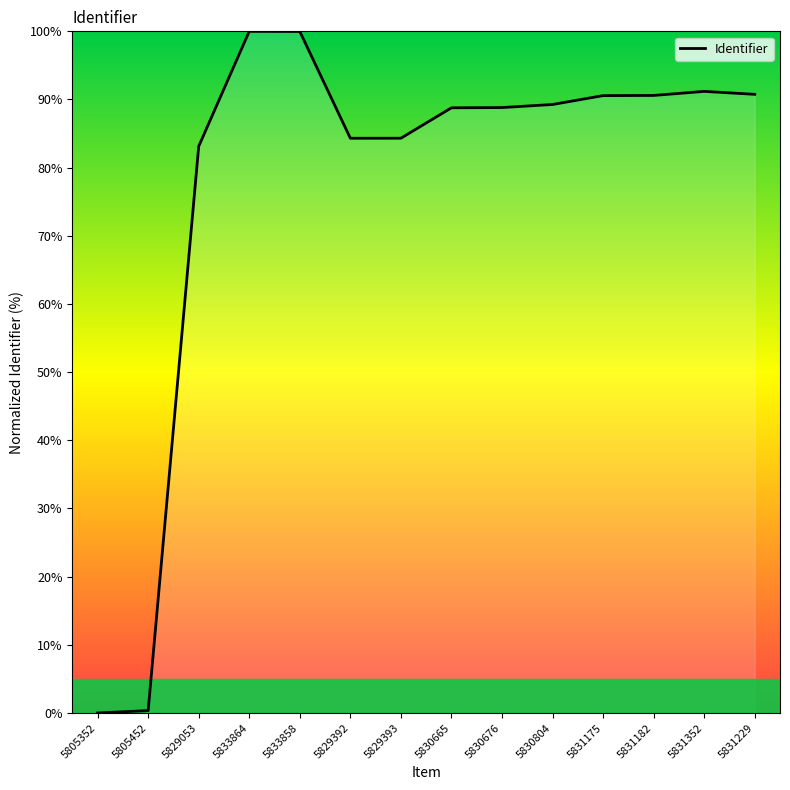

The chart shows a value of 23.7 at 5833864. True or false?

False